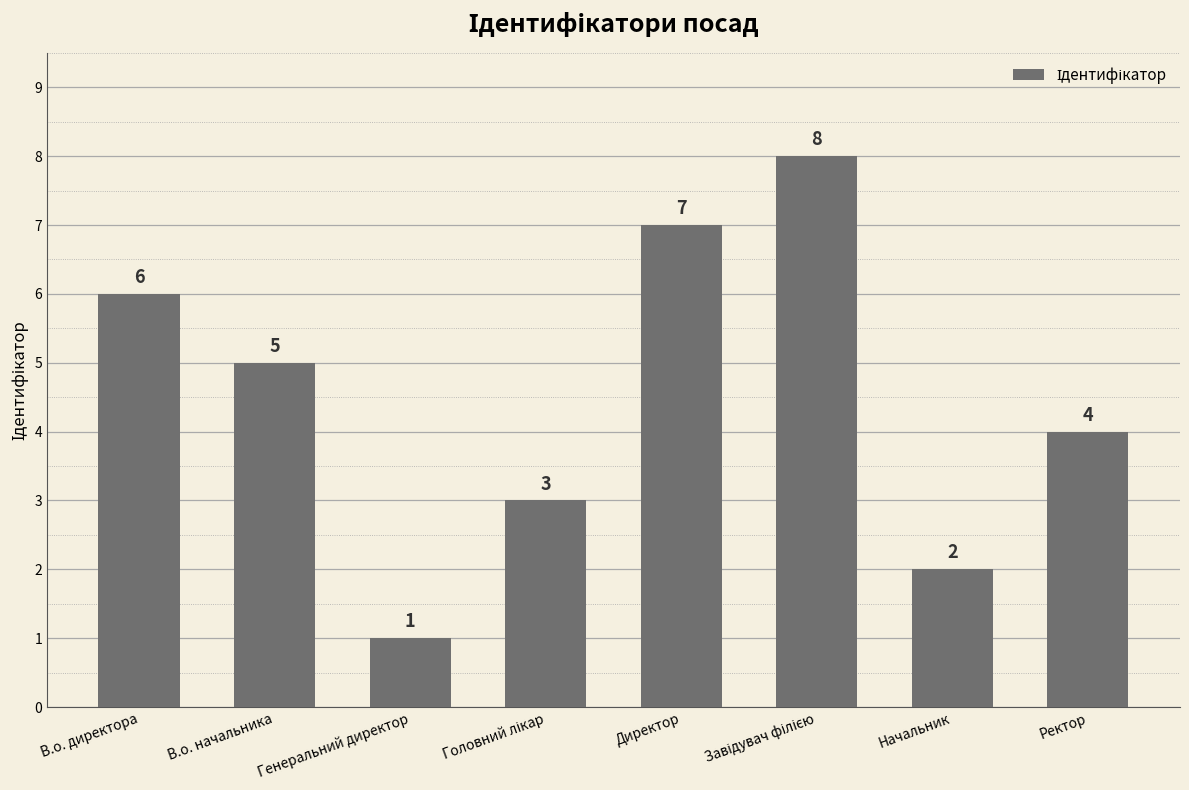

True or false: the data shows 6 at В.о. директора.

True